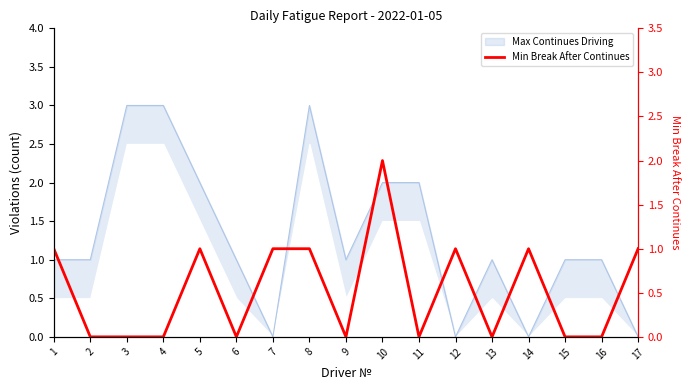

List the labels in order of value, smallest first.

2, 3, 4, 6, 9, 11, 13, 15, 16, 1, 5, 7, 8, 12, 14, 17, 10